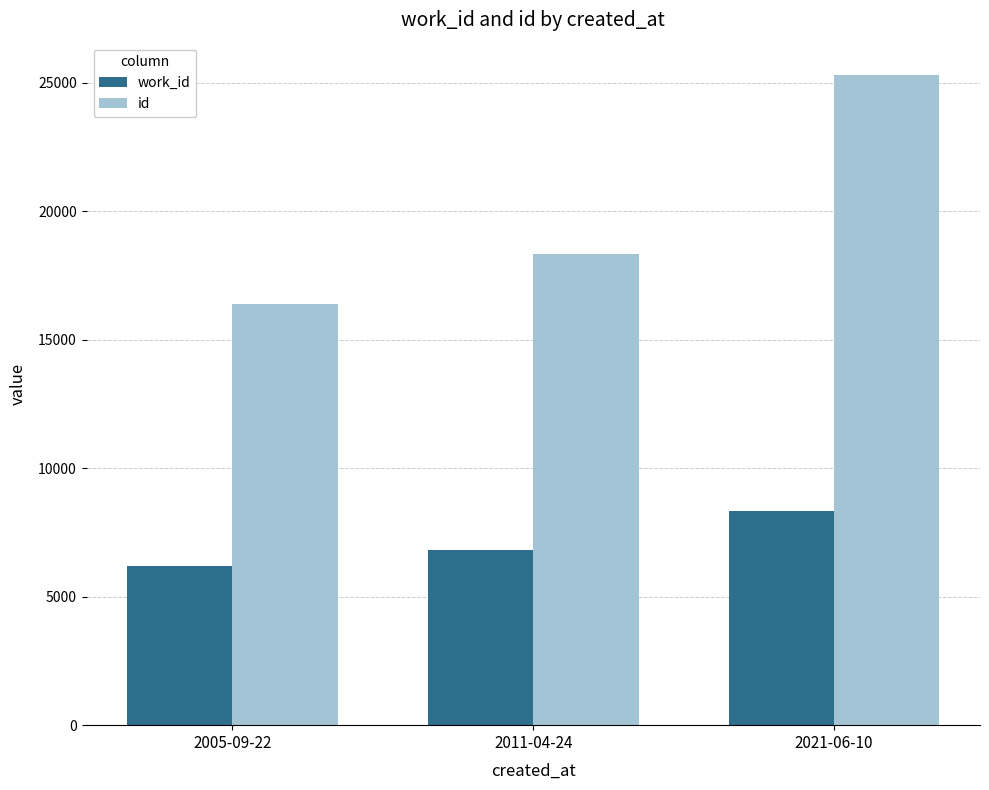

List the series in order of their overall mean, highest first.

id, work_id